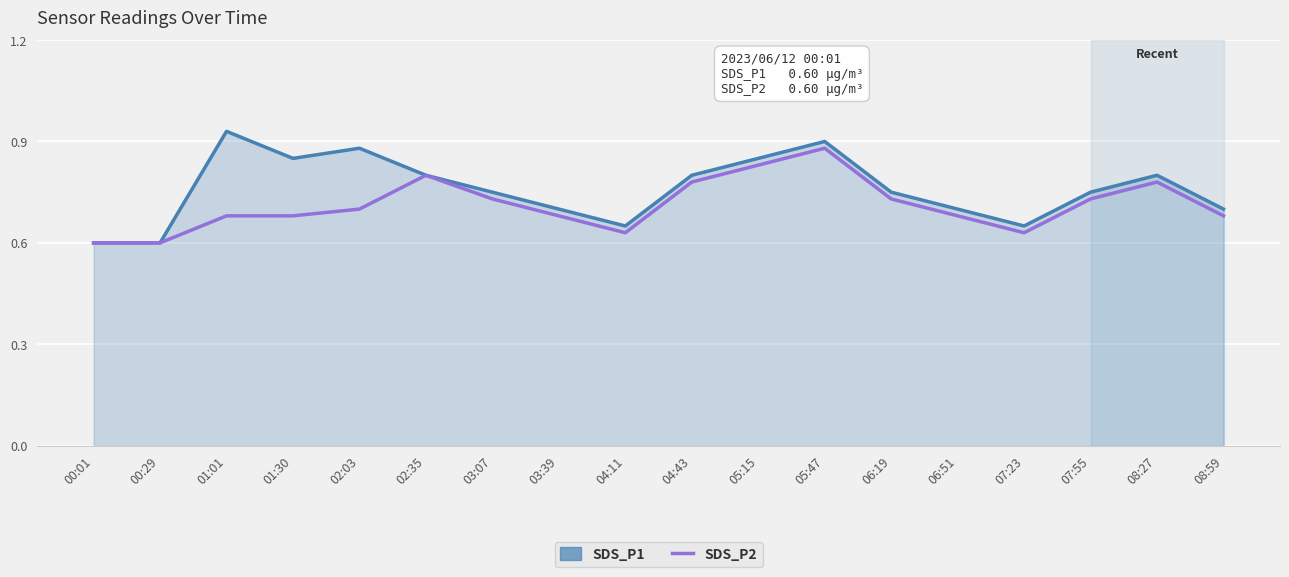

At which category does SDS_P1 reach its first local peak?

01:01